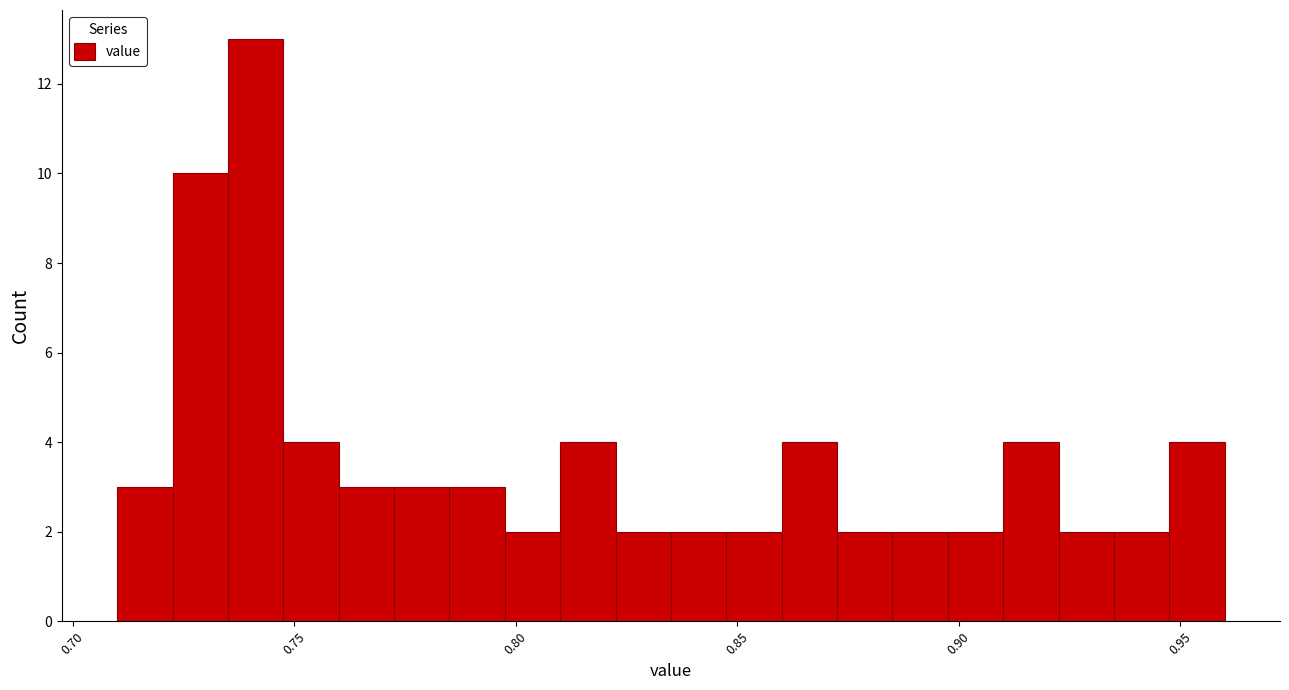

Read against the x-axis, roughly where is the centre of the tallest bar?

0.740